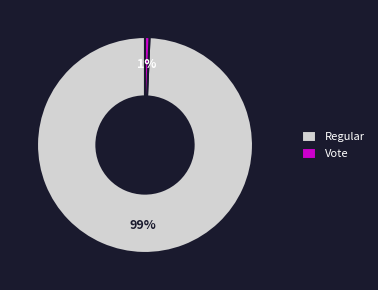

To the nearest percent, what percentage of the pie is Vote?

1%